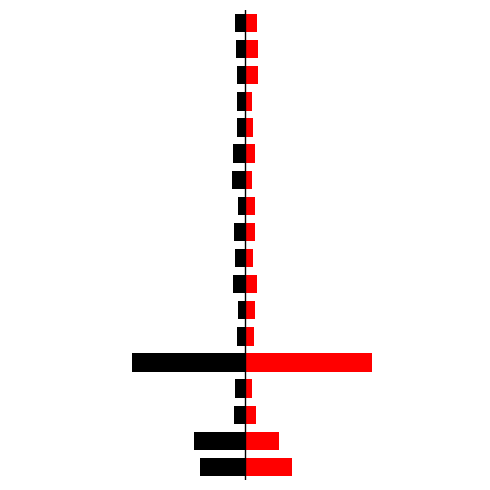

The value of Left (Black) at 2 is -0.6. True or false?

True